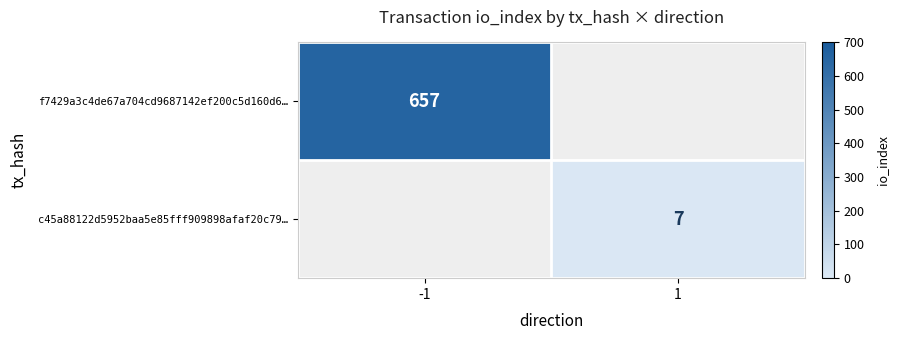

True or false: c45a88122d5952baa5e85fff909898afaf20c79… has a value of 3 at 1.

False